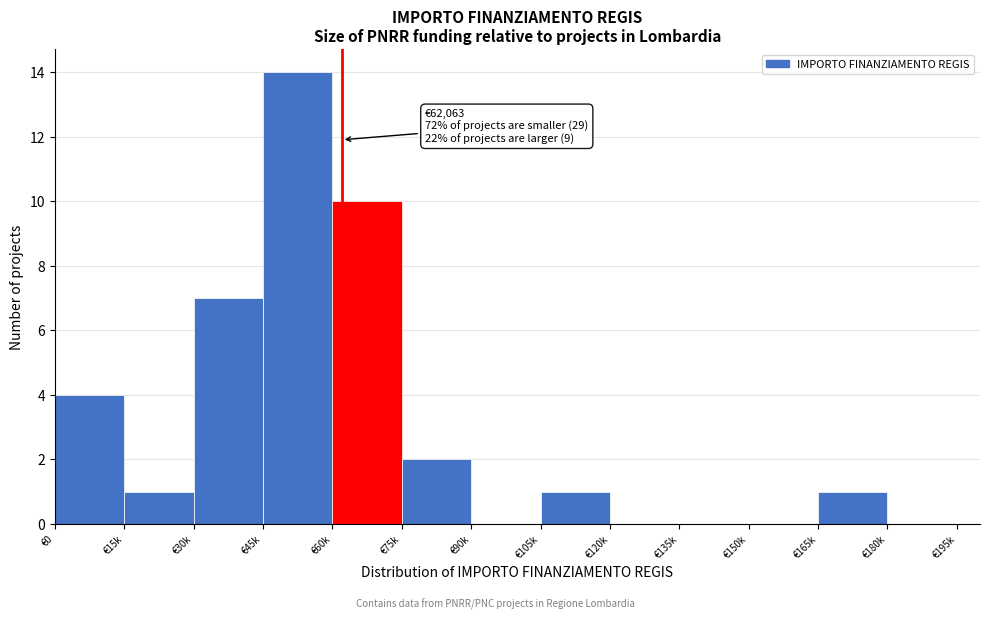

Reading left to right, list all the values displayed in this chart.

€0=4	€15k=1	€30k=7	€45k=14	€60k=10	€75k=2	€90k=0	€105k=1	€120k=0	€135k=0	€150k=0	€165k=1	€180k=0